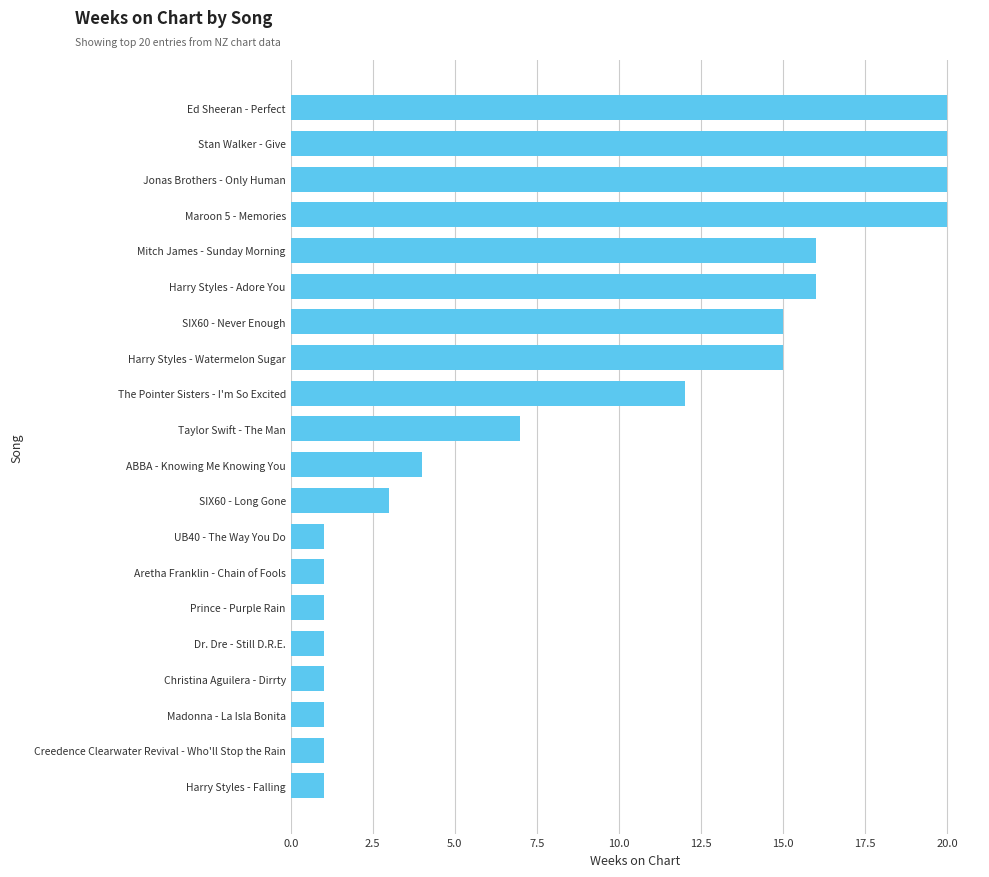

What is the maximum value shown in the chart?

20